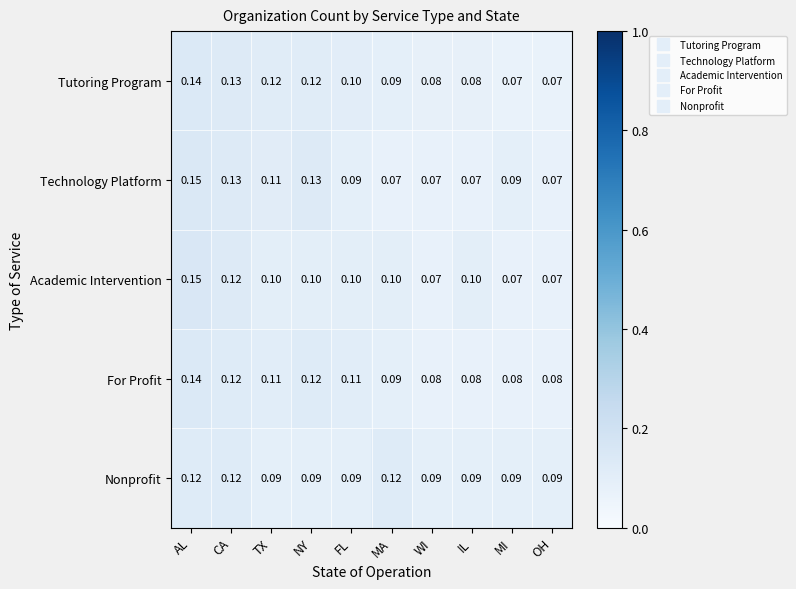

At which category is the sum across all series the highest?

AL